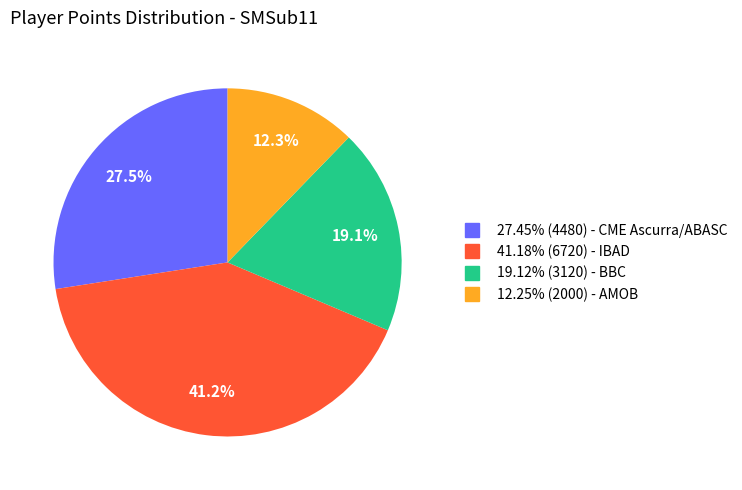

Is there any slice that represents more than half of the pie?

No